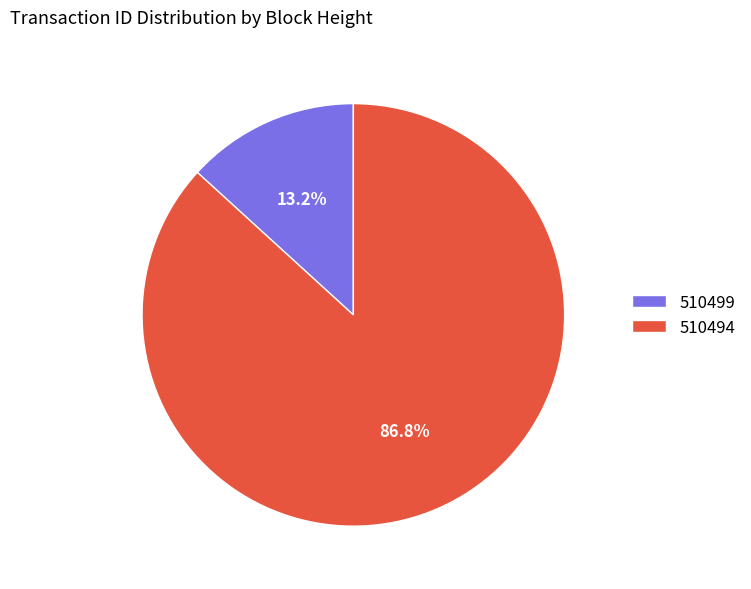

To the nearest percent, what is the difference between the 510499 and 510494 slice percentages?

74%